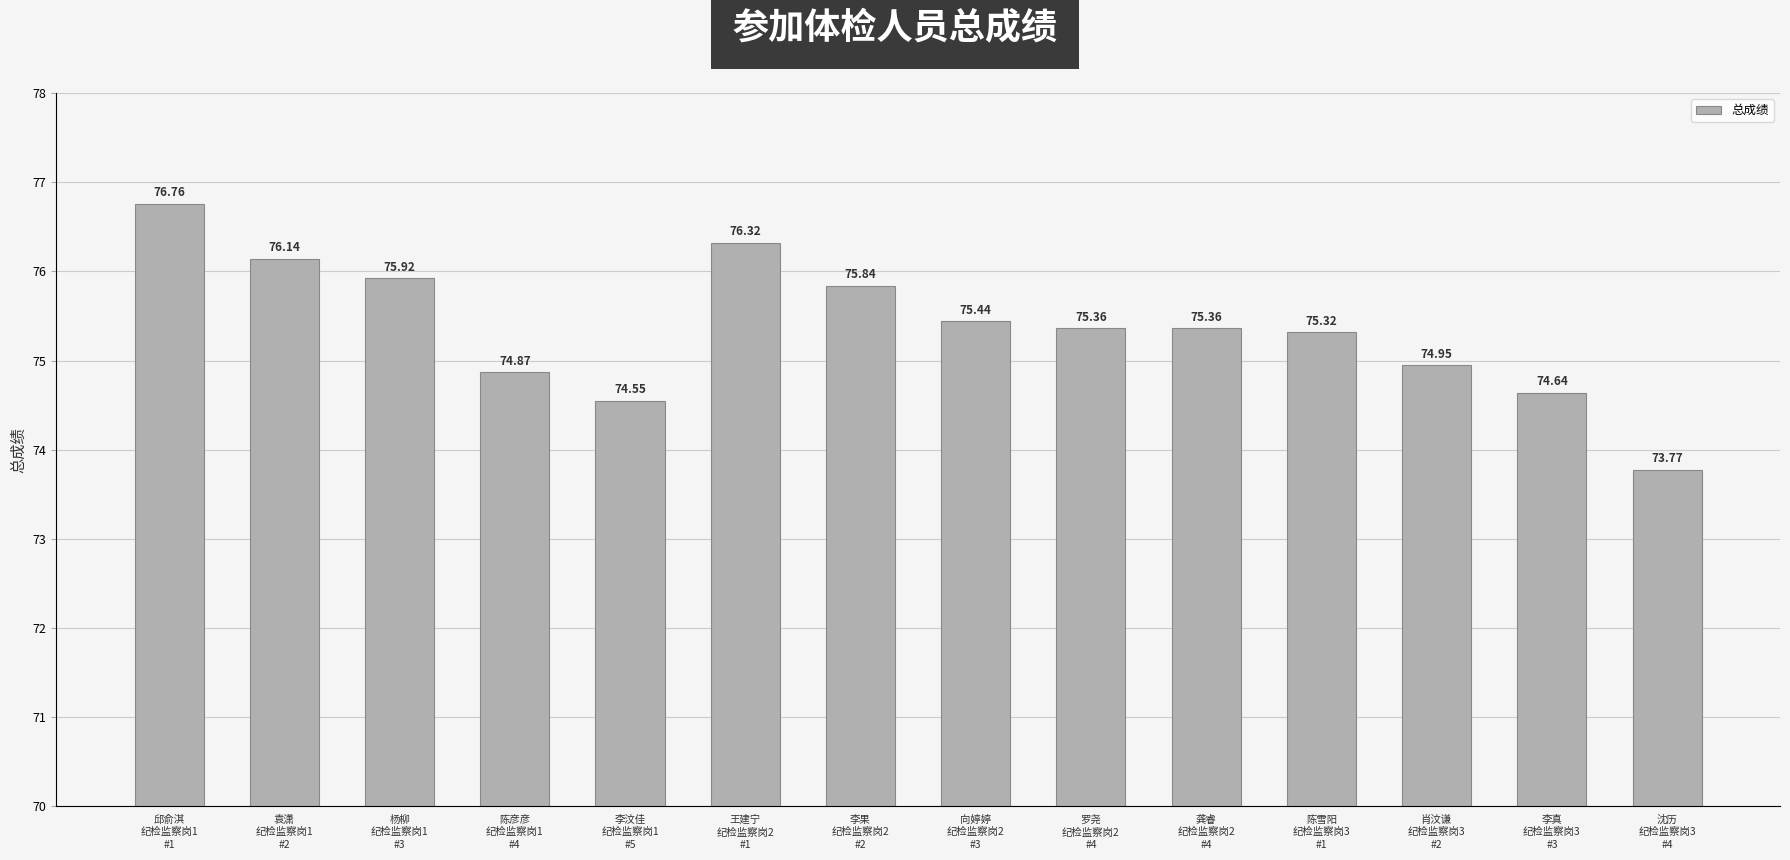

What position from the right is 王建宁
纪检监察岗2
#1?

9